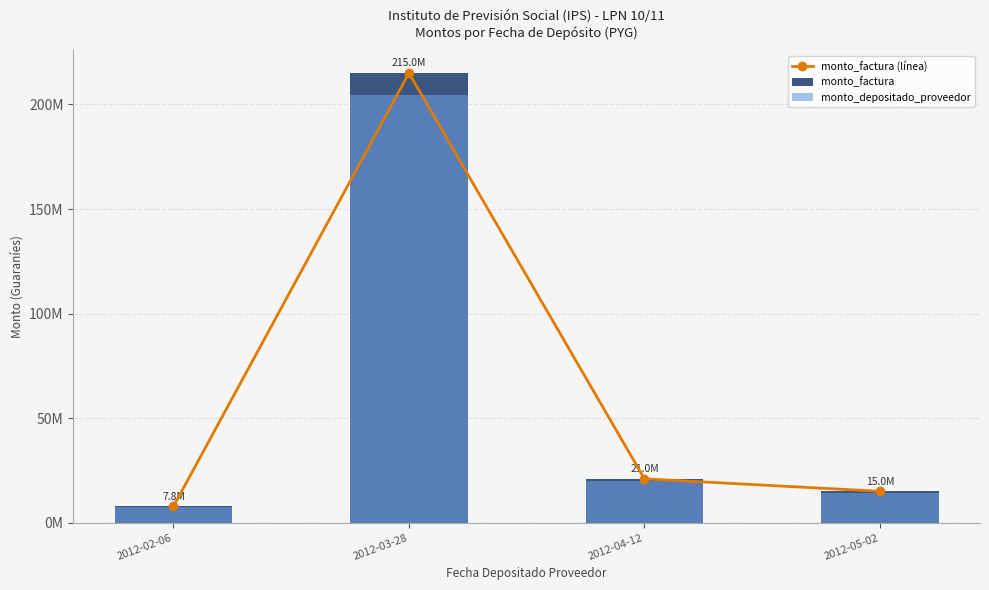

Between 2012-02-06 and 2012-04-12, which series saw the biggest shift?

monto_factura (línea)